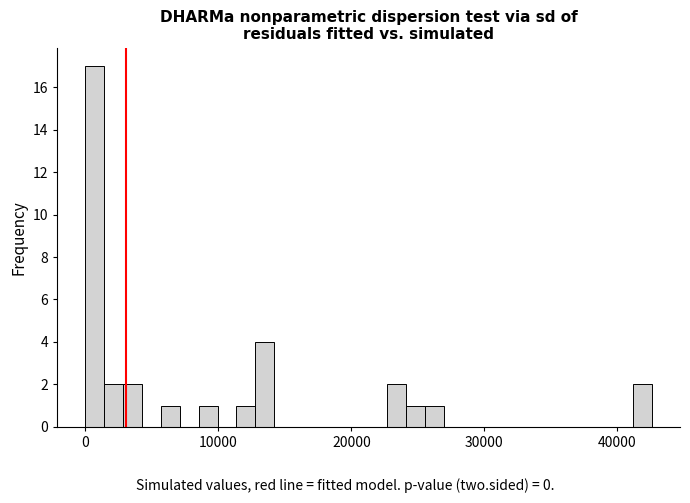

Around what value on the x-axis is the tallest bar? Give the approximate position of its centre, as read against the axis.

1000